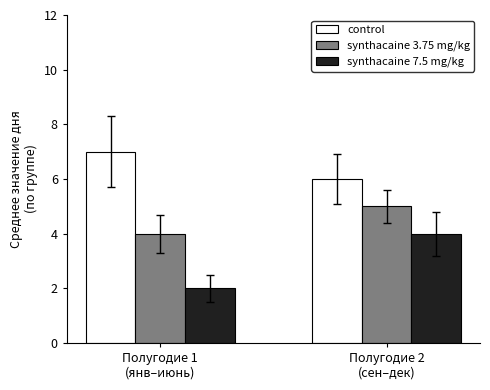

The value of control at Полугодие 1
(янв–июнь) is 11. True or false?

False